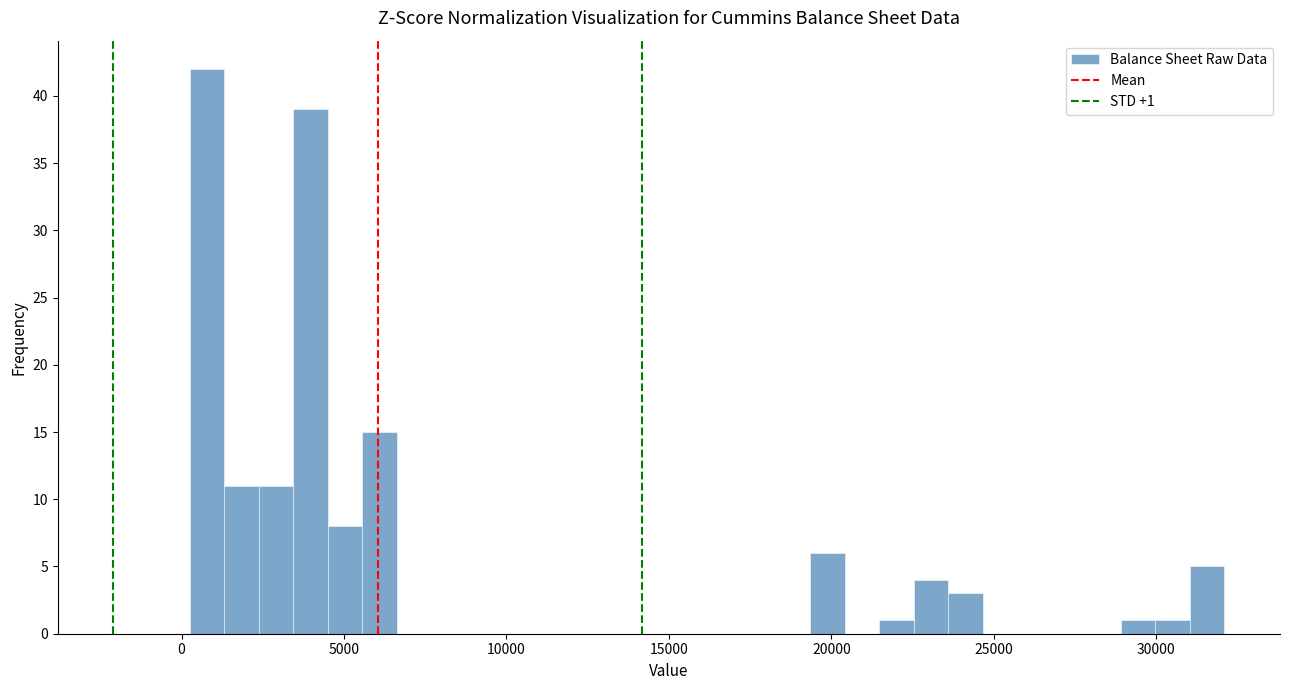

Read against the x-axis, roughly where is the centre of the tallest bar?

1000